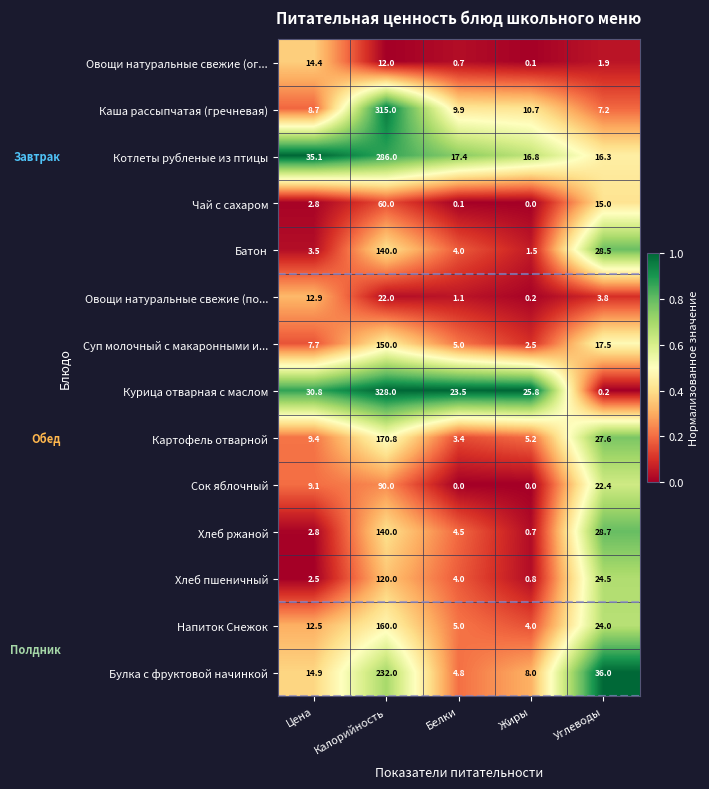

True or false: Овощи натуральные свежие (ог... has a value of 3.0 at Углеводы.

False